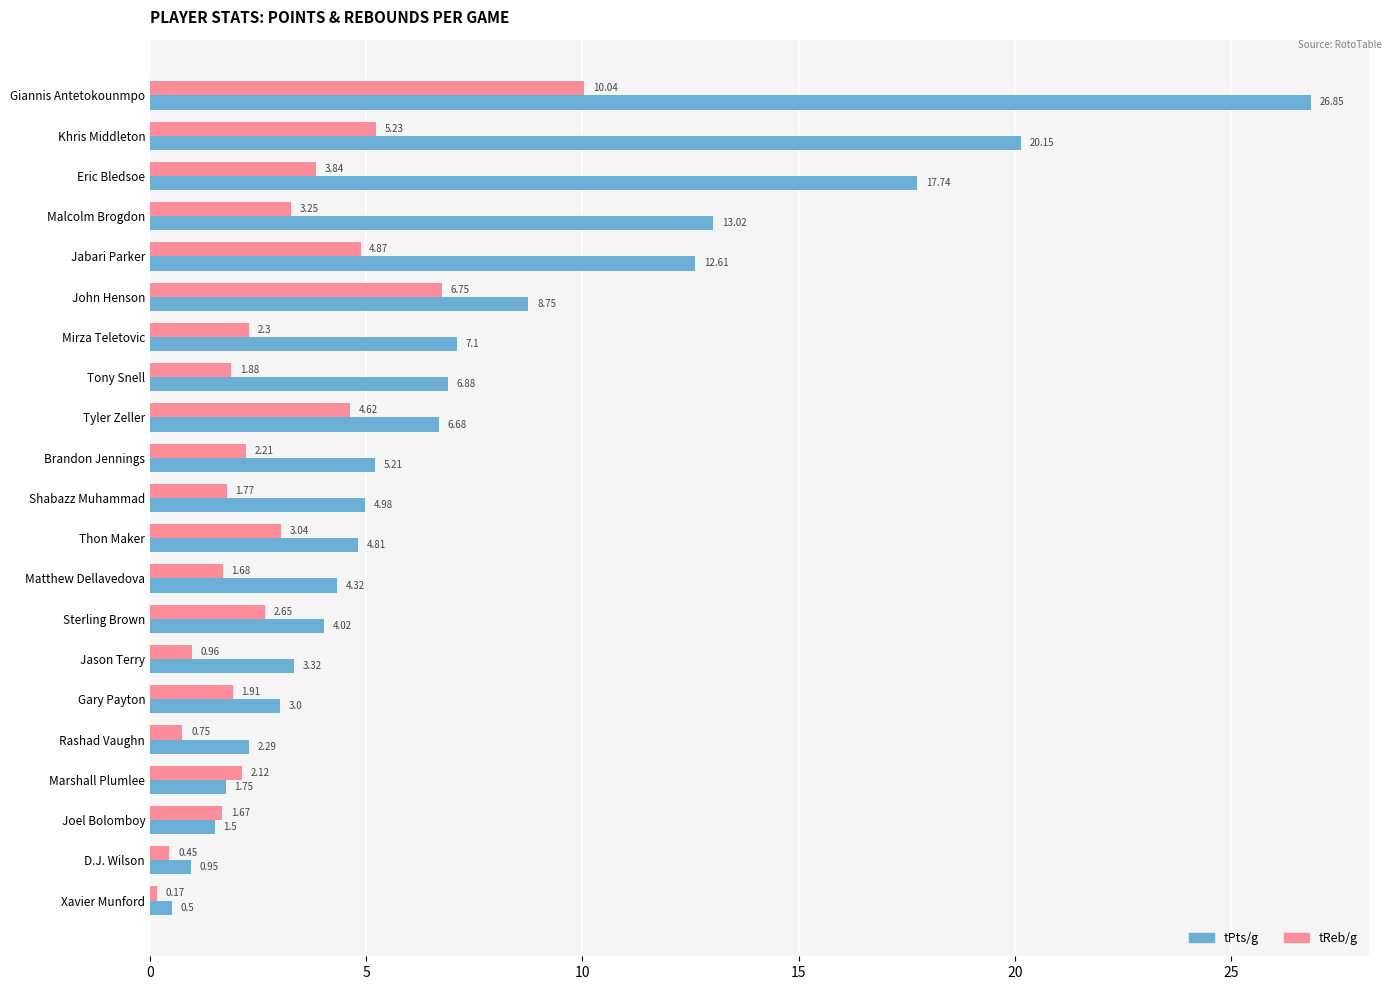

Where is tReb/g nearest to the value 5?

Jabari Parker